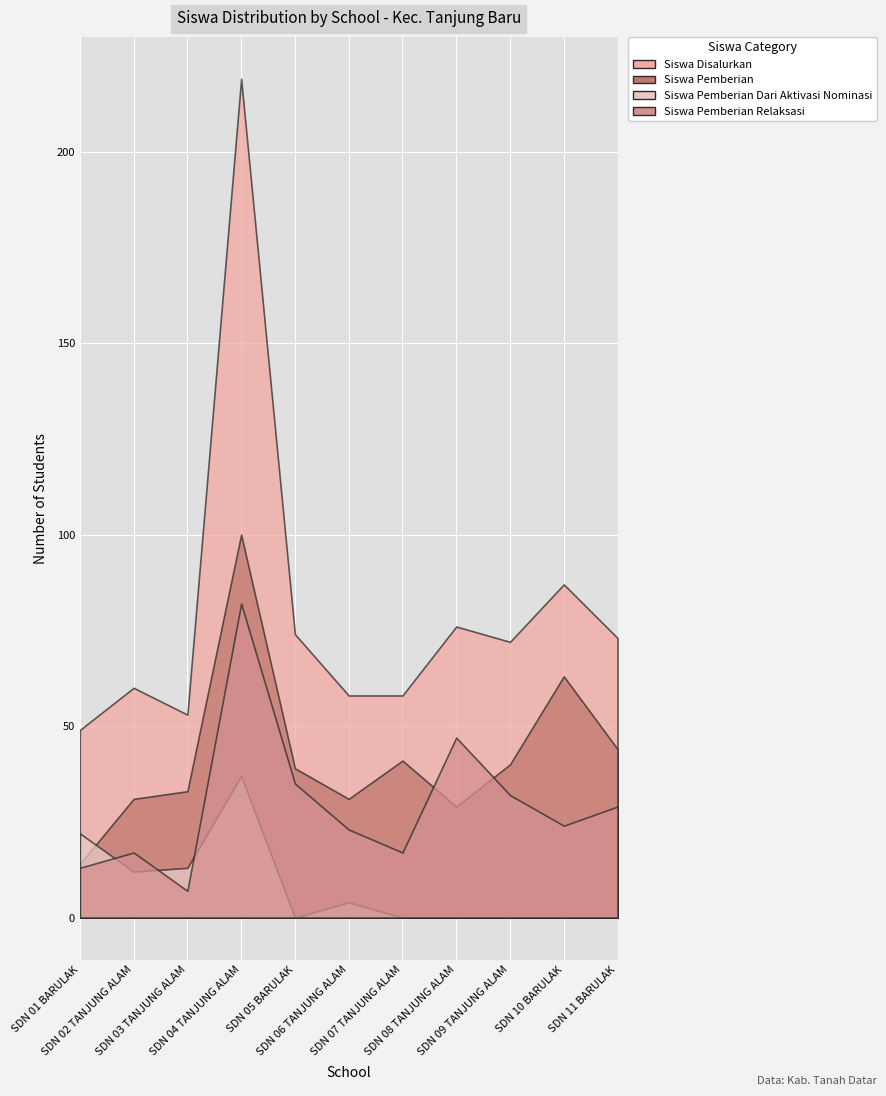

The Siswa Pemberian Relaksasi series shows 7 at UPT SDN 10 BARULAK. True or false?

False